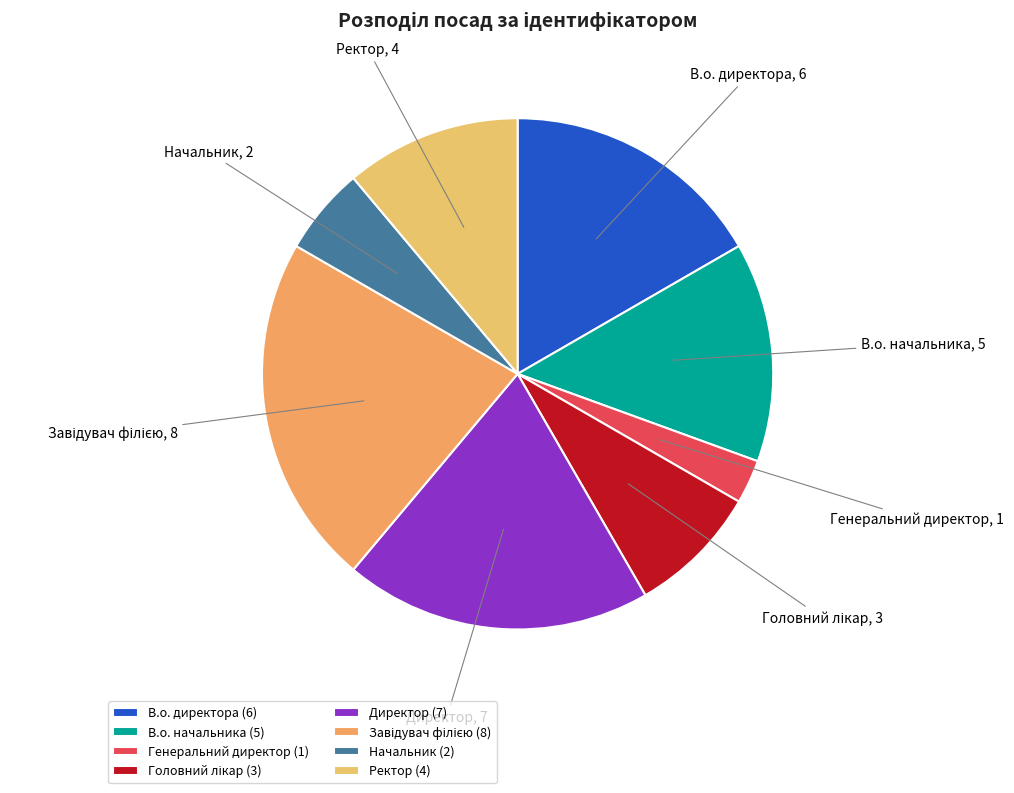

What is the smallest slice in the pie chart?

Генеральний директор